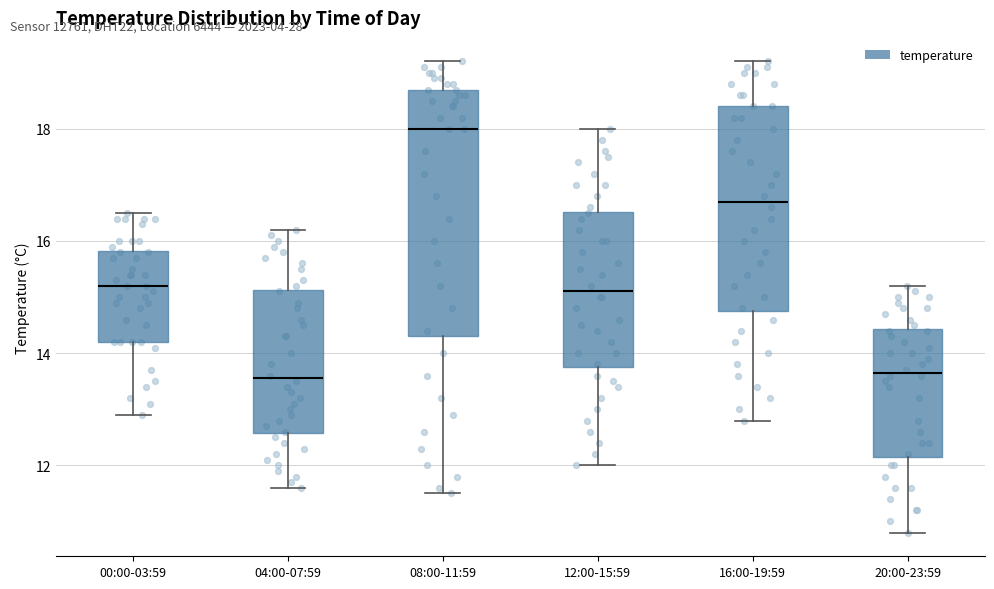

Reading left to right, transcribe this box plot: for each box, give where its median line is, the range the box spans, and where its two whiskers end, as read against the y-axis. The values are not printed on the chart, so give them approximately, as read against the axis.

00:00-03:59: median 15.2, box 14.2 to 15.8, whiskers 13.0 to 16.6
04:00-07:59: median 13.6, box 12.6 to 15.2, whiskers 11.6 to 16.2
08:00-11:59: median 18.0, box 14.4 to 18.8, whiskers 11.6 to 19.2
12:00-15:59: median 15.2, box 13.8 to 16.6, whiskers 12.0 to 18.0
16:00-19:59: median 16.8, box 14.8 to 18.4, whiskers 12.8 to 19.2
20:00-23:59: median 13.6, box 12.2 to 14.4, whiskers 10.8 to 15.2